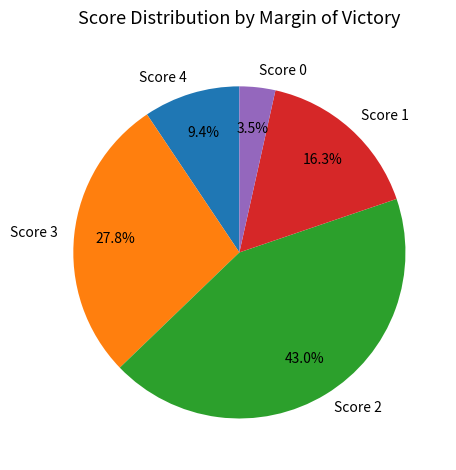

What is the smallest slice in the pie chart?

Score 0